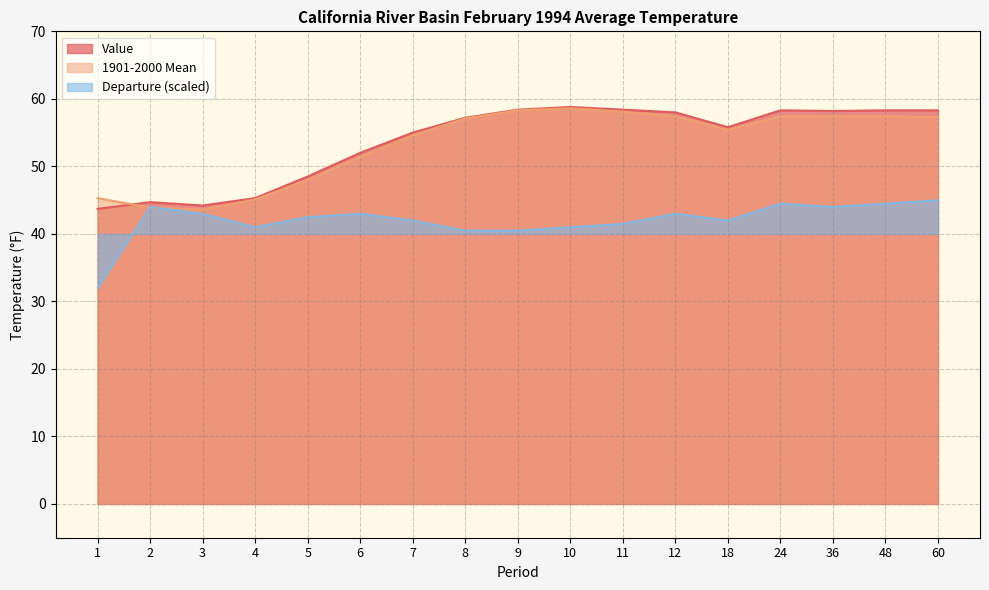

What are all the series names shown in the legend?

Value, 1901-2000 Mean, Departure (scaled)